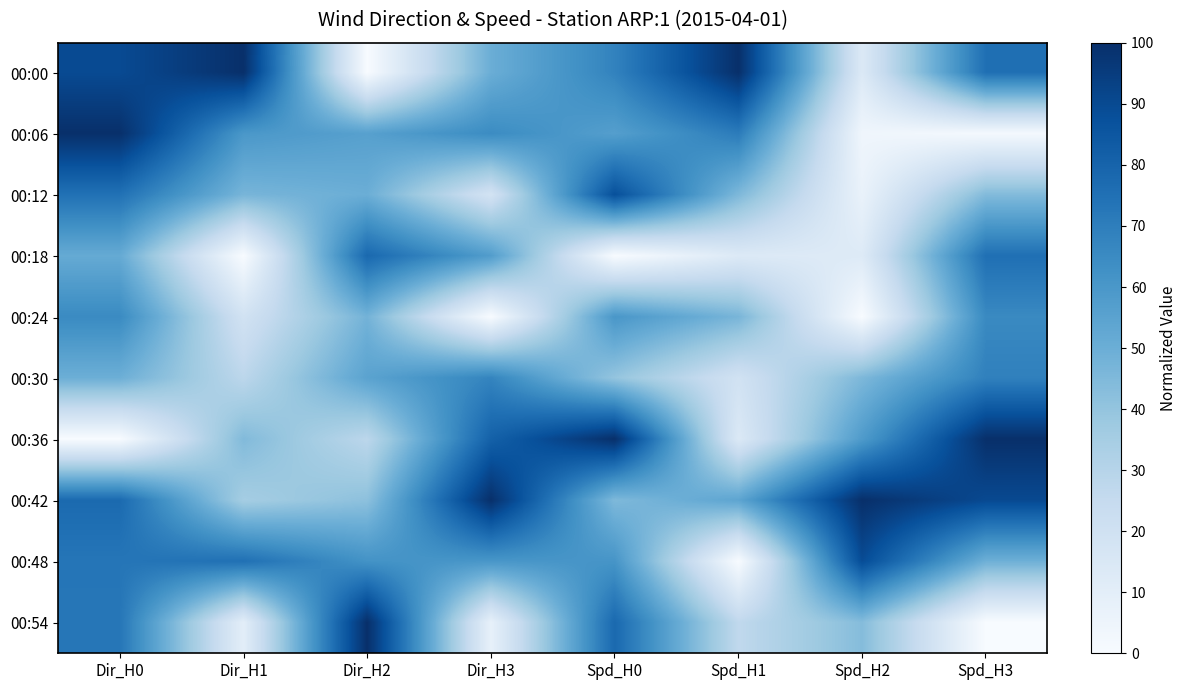

Reading left to right, extract all data points from this chart.

00:00: Dir_H0=89.7	Dir_H1=100.0	Dir_H2=0.0	Dir_H3=50.1	Spd_H0=68.1	Spd_H1=100.0	Spd_H2=13.9	Spd_H3=75.4
00:06: Dir_H0=100.0	Dir_H1=59.8	Dir_H2=56.0	Dir_H3=64.8	Spd_H0=56.6	Spd_H1=70.7	Spd_H2=4.0	Spd_H3=1.6
00:12: Dir_H0=74.7	Dir_H1=46.8	Dir_H2=50.0	Dir_H3=18.5	Spd_H0=87.6	Spd_H1=45.3	Spd_H2=6.9	Spd_H3=44.3
00:18: Dir_H0=51.6	Dir_H1=0.0	Dir_H2=78.0	Dir_H3=57.6	Spd_H0=0.0	Spd_H1=13.3	Spd_H2=12.9	Spd_H3=75.4
00:24: Dir_H0=65.3	Dir_H1=19.1	Dir_H2=47.9	Dir_H3=0.0	Spd_H0=60.2	Spd_H1=46.7	Spd_H2=0.0	Spd_H3=65.6
00:30: Dir_H0=49.6	Dir_H1=28.0	Dir_H2=54.8	Dir_H3=67.5	Spd_H0=39.8	Spd_H1=19.3	Spd_H2=45.5	Spd_H3=68.9
00:36: Dir_H0=0.0	Dir_H1=44.5	Dir_H2=28.1	Dir_H3=81.0	Spd_H0=100.0	Spd_H1=14.0	Spd_H2=58.4	Spd_H3=100.0
00:42: Dir_H0=77.5	Dir_H1=35.2	Dir_H2=41.7	Dir_H3=100.0	Spd_H0=45.1	Spd_H1=54.0	Spd_H2=100.0	Spd_H3=90.2
00:48: Dir_H0=73.1	Dir_H1=75.1	Dir_H2=61.9	Dir_H3=60.3	Spd_H0=61.1	Spd_H1=0.0	Spd_H2=89.1	Spd_H3=49.2
00:54: Dir_H0=73.0	Dir_H1=10.2	Dir_H2=100.0	Dir_H3=8.0	Spd_H0=77.9	Spd_H1=26.7	Spd_H2=43.6	Spd_H3=0.0